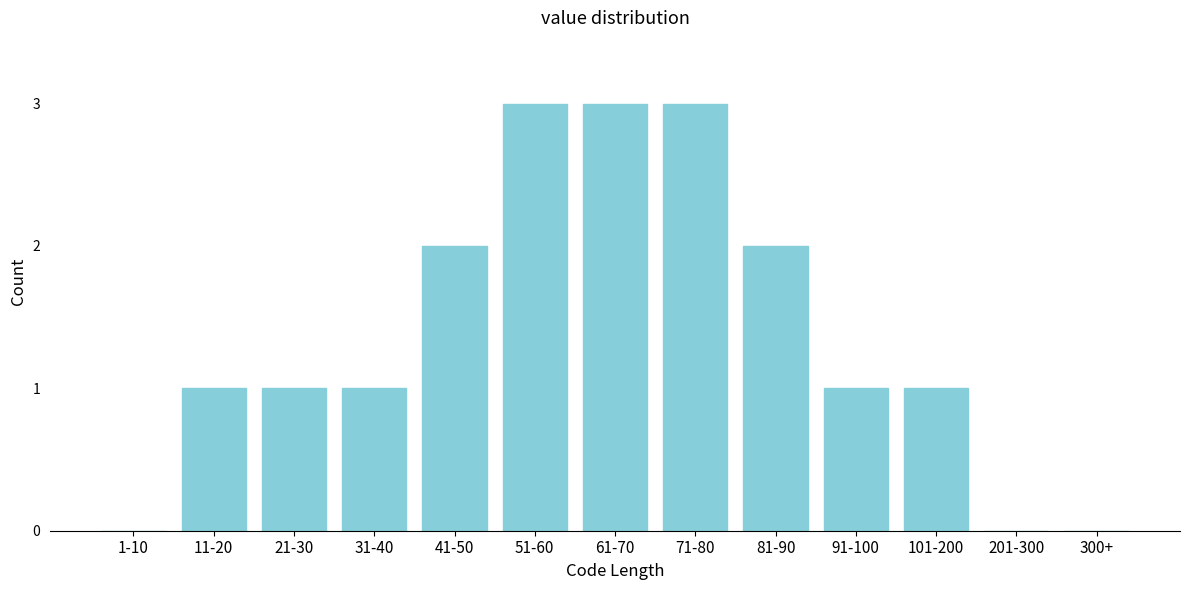

Reading left to right, transcribe all the data shown in this chart.

1-10=0	11-20=1	21-30=1	31-40=1	41-50=2	51-60=3	61-70=3	71-80=3	81-90=2	91-100=1	101-200=1	201-300=0	300+=0